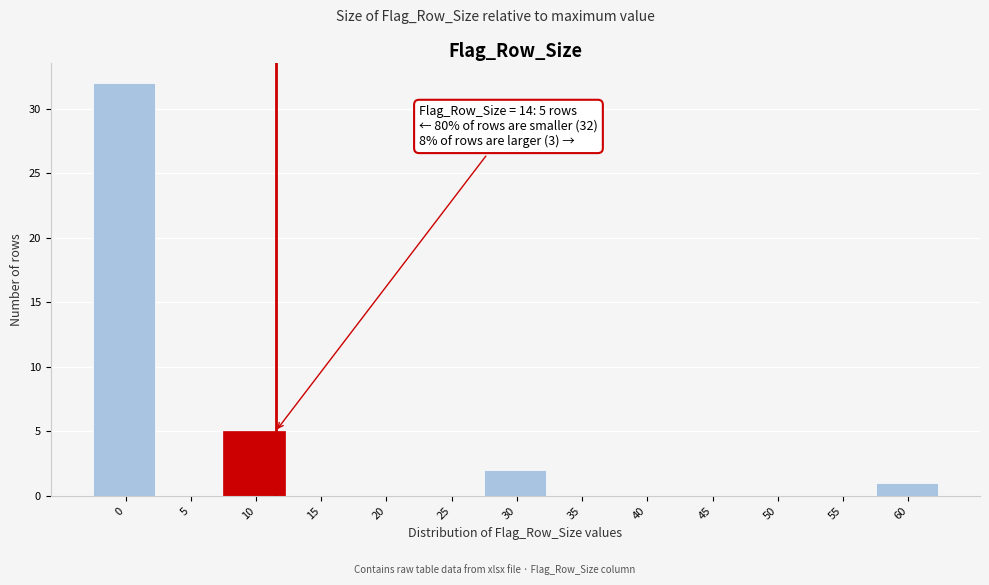

Reading right to left, what are all the values shown in this chart?

60=1	55=0	50=0	45=0	40=0	35=0	30=2	25=0	20=0	15=0	10=5	5=0	0=32